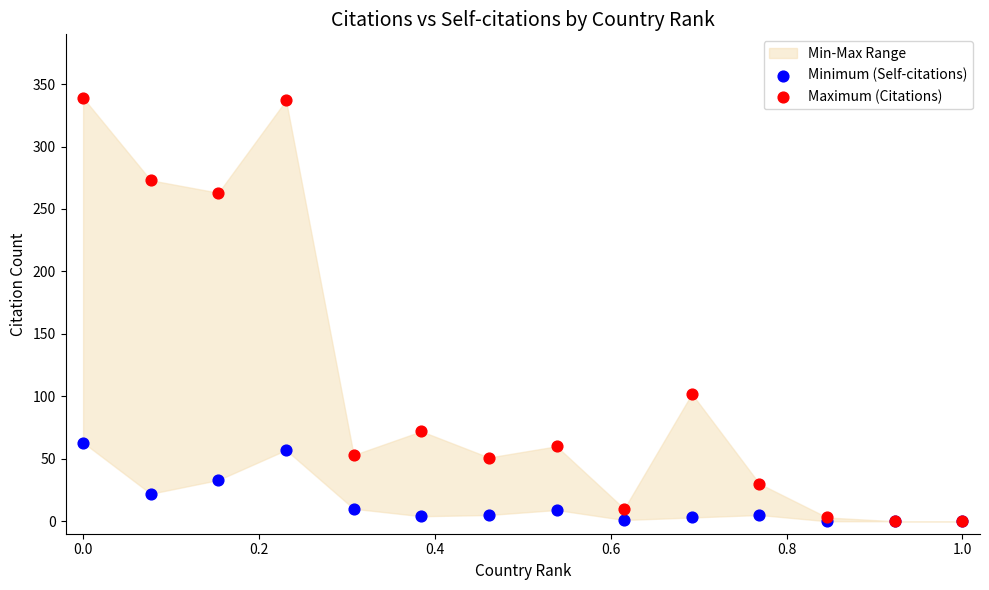

In the Maximum (Citations) series, what Y value is closest to 169?

102